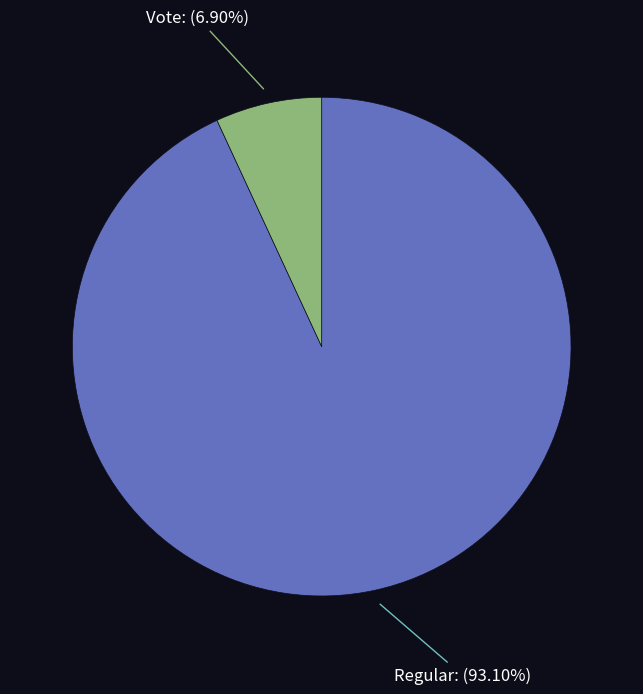

Combined, do Regular and Vote account for over 50%?

Yes